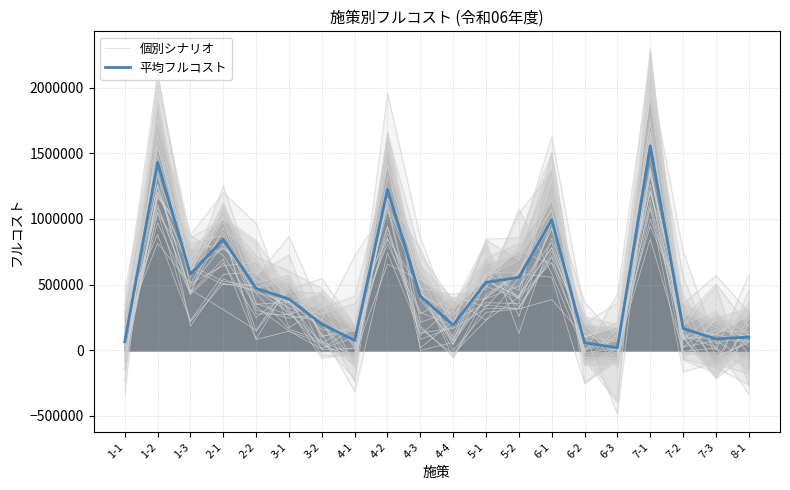

Which has a higher value, 2-2 or 6-1?

6-1